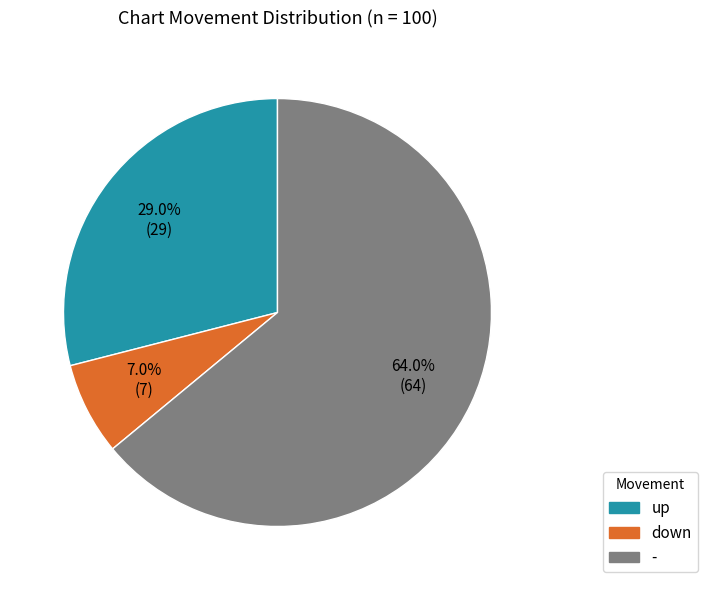

Count the number of slices in the pie.

3